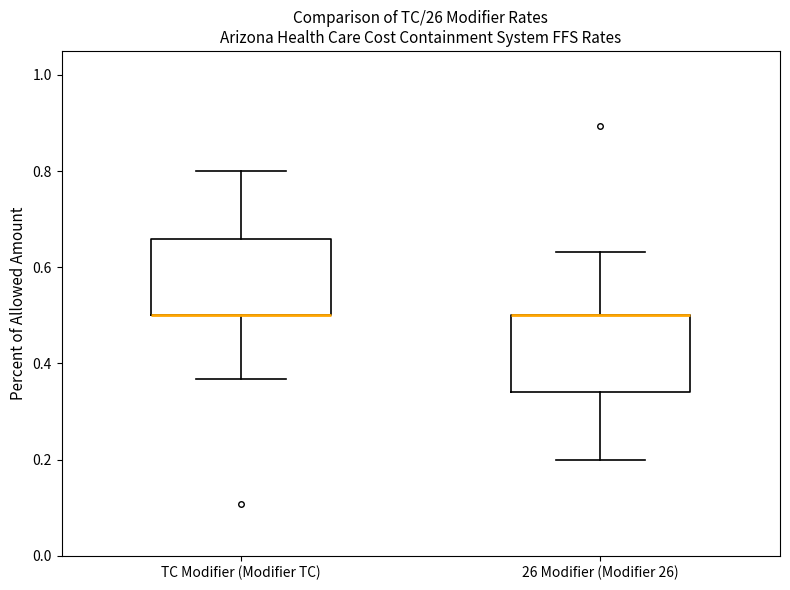

Reading left to right, read every box against the y-axis: the position of its median line, the range the box covers, and the ends of its whiskers. The values are not printed on the chart, so give them approximately, as read against the axis.

TC Modifier (Modifier TC): median 0.50 (drawn on the box's lower edge), box 0.50 to 0.66, whiskers 0.36 to 0.80
26 Modifier (Modifier 26): median 0.50 (drawn on the box's upper edge), box 0.34 to 0.50, whiskers 0.20 to 0.64